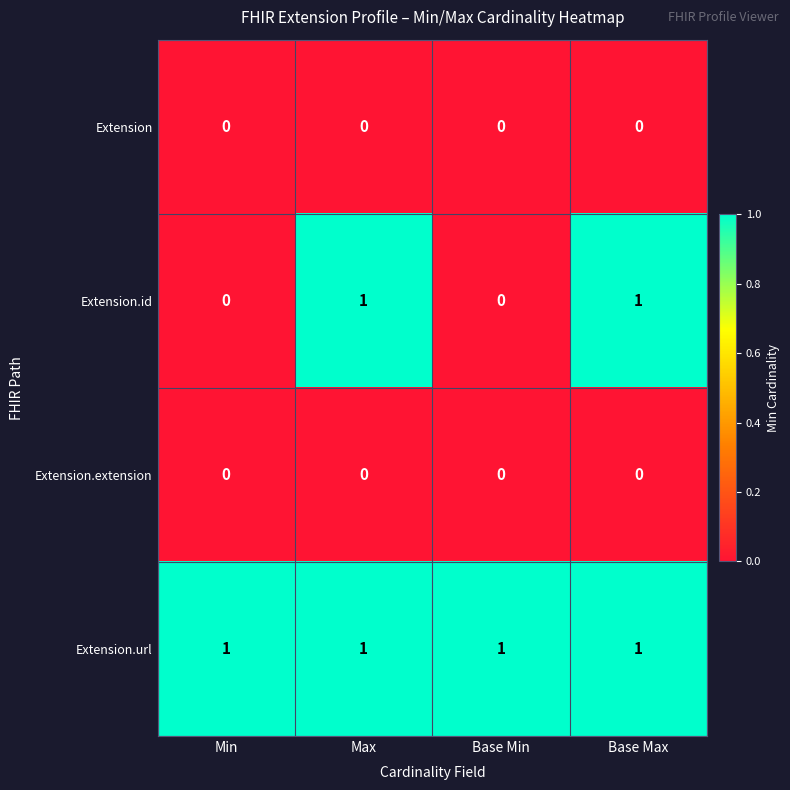

Which series has the largest range (max minus min)?

Extension.id